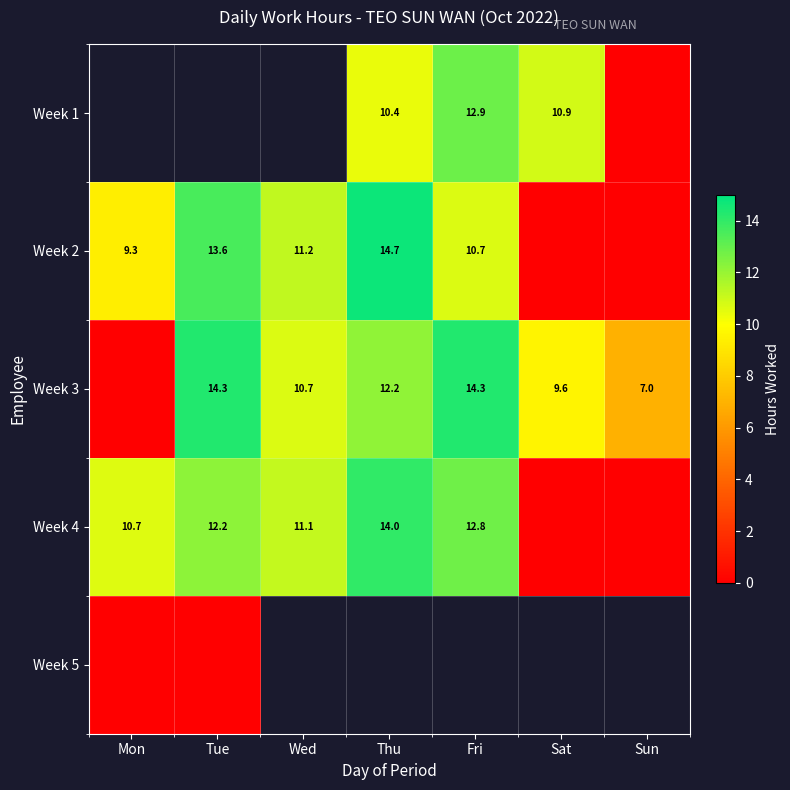

What is the sum of the Week 1 values at Thu and Sat?

21.3